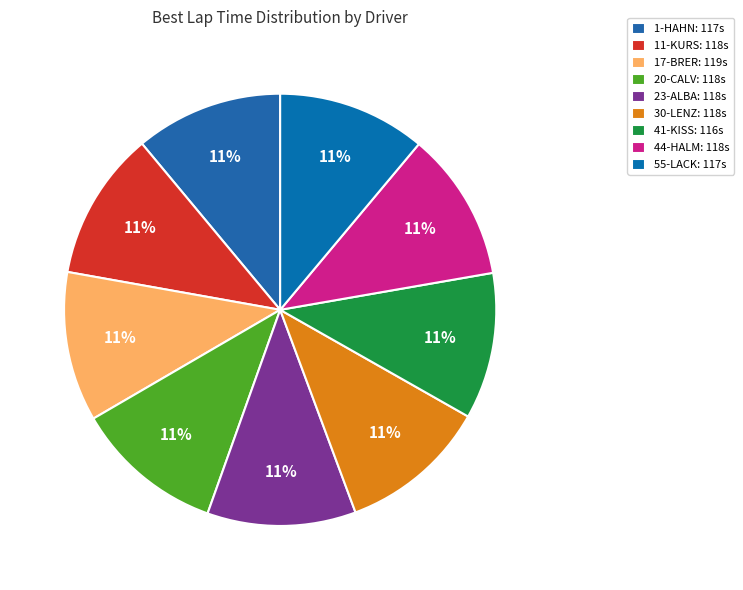

How much of the chart is everything except 23-ALBA?

88.9%